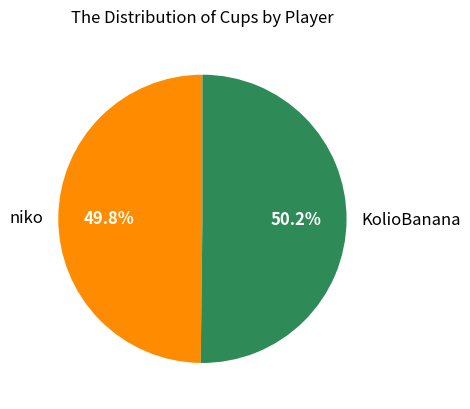

Is there any slice that represents more than half of the pie?

Yes